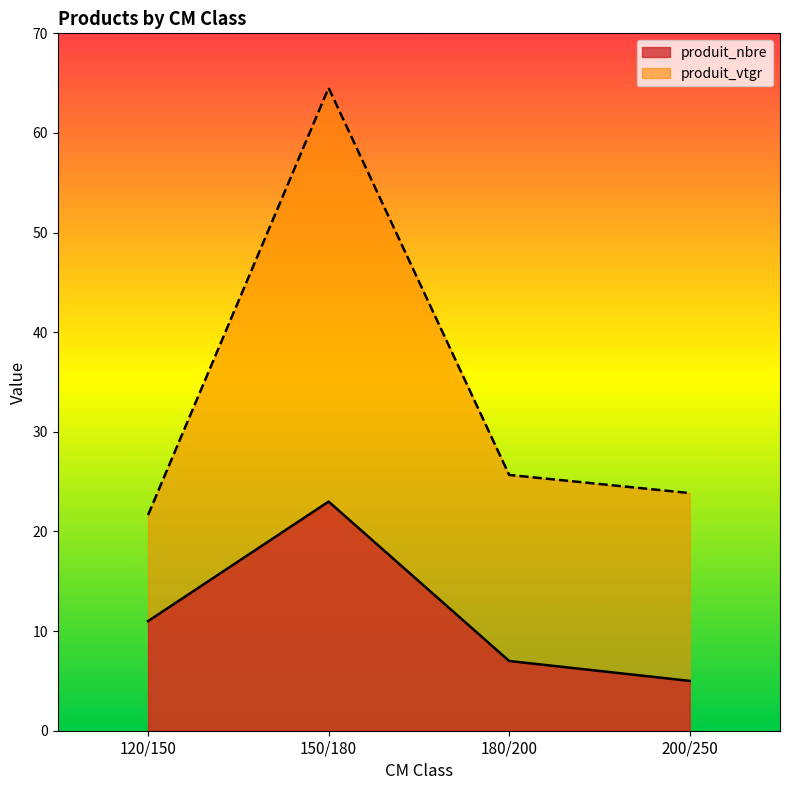

Reading right to left, list all the values displayed in this chart.

produit_nbre: 200/250=5.0	180/200=7.0	150/180=23.0	120/150=11.0
produit_vtgr: 200/250=23.9	180/200=25.7	150/180=64.5	120/150=21.7